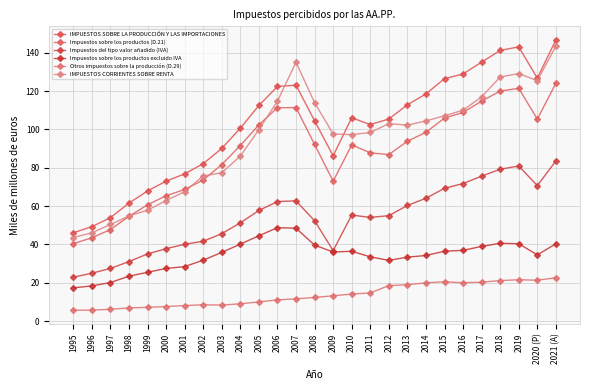

List the series in order of their peak value, highest first.

IMPUESTOS SOBRE LA PRODUCCIÓN Y LAS IMPORTACIONES, IMPUESTOS CORRIENTES SOBRE RENTA, Impuestos sobre los productos (D.21), Impuestos del tipo valor añadido (IVA), Impuestos sobre los productos excluido IVA, Otros impuestos sobre la producción (D.29)